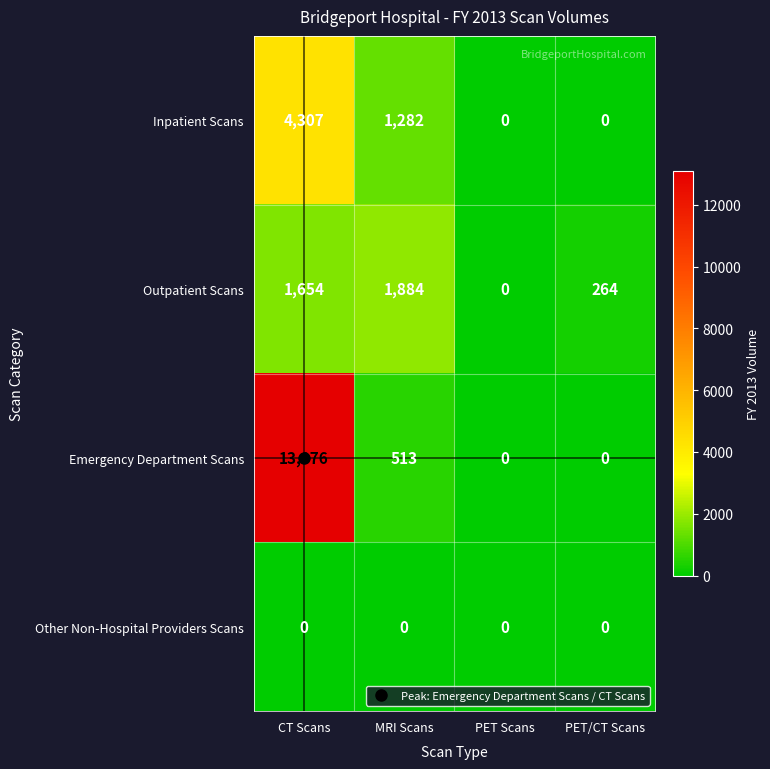

How many data points does each series have?

4